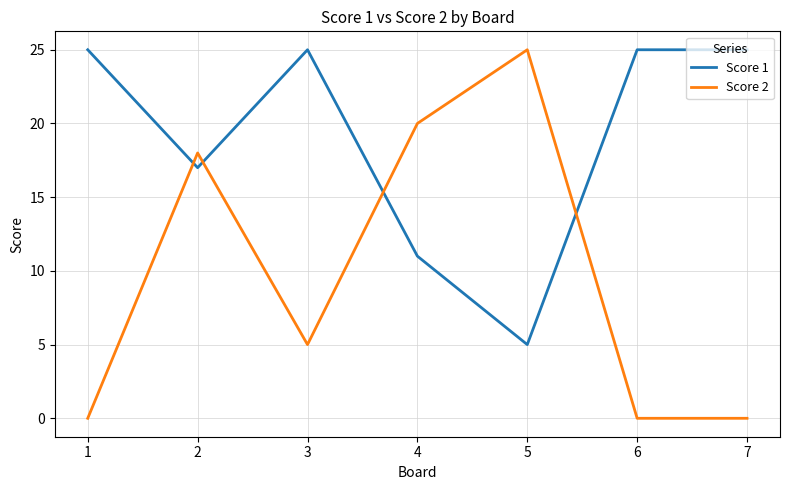

Rank the series at 4 from highest to lowest value.

Score 2, Score 1